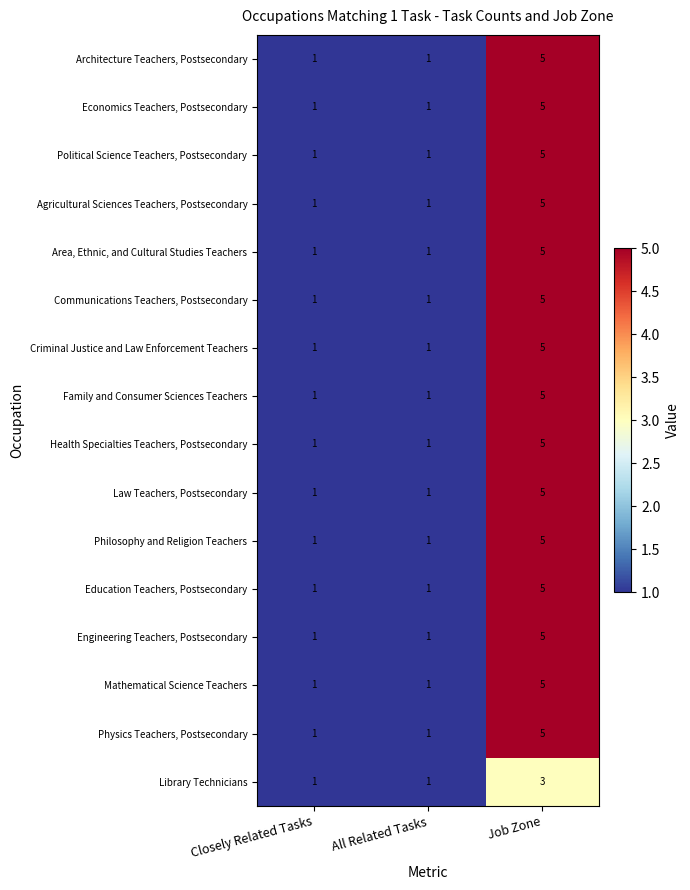

Count the number of data series in this chart.

16